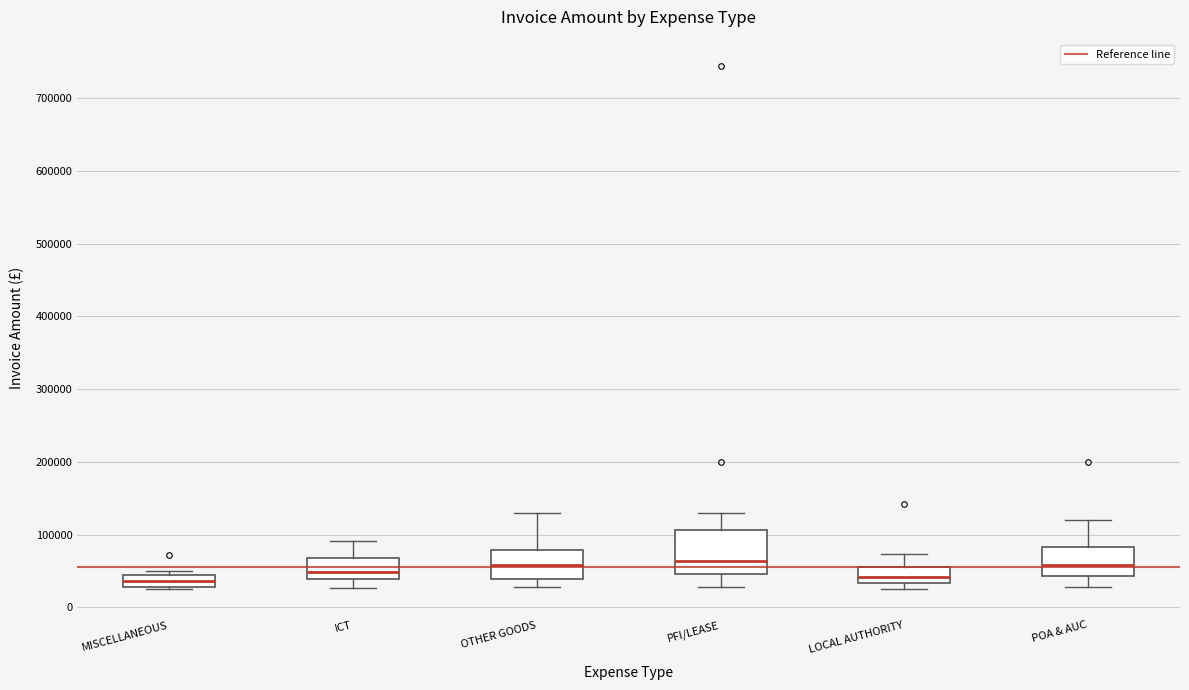

Comparing the boxes themselves (not the whiskers), which one is the tallest?

PFI/LEASE